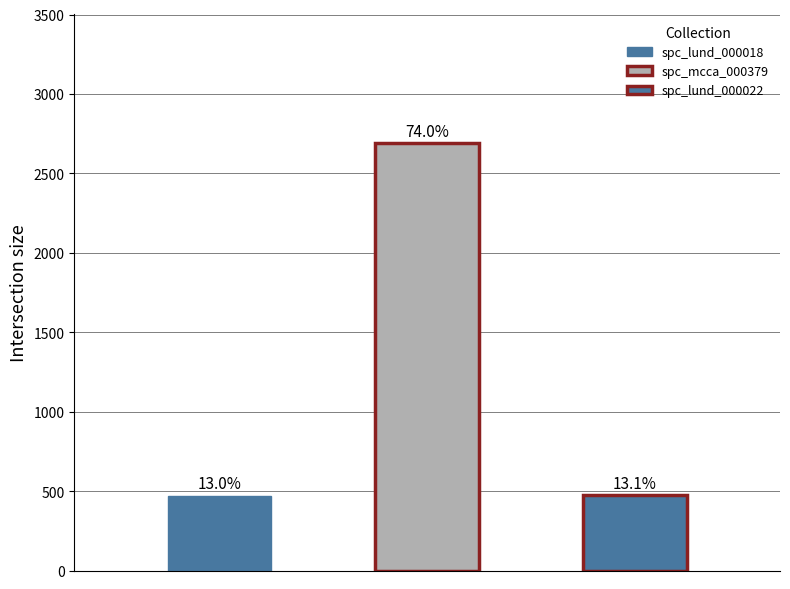

At which label is the value closest to 1582?

spc_lund_000022